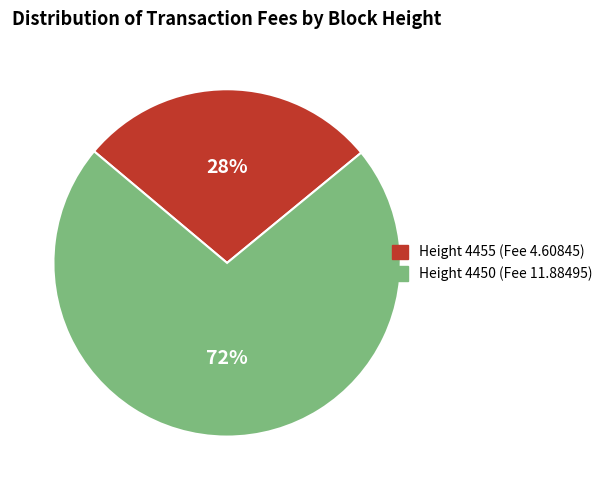

To the nearest percent, what is the difference between the largest and smallest slice percentages?

44%